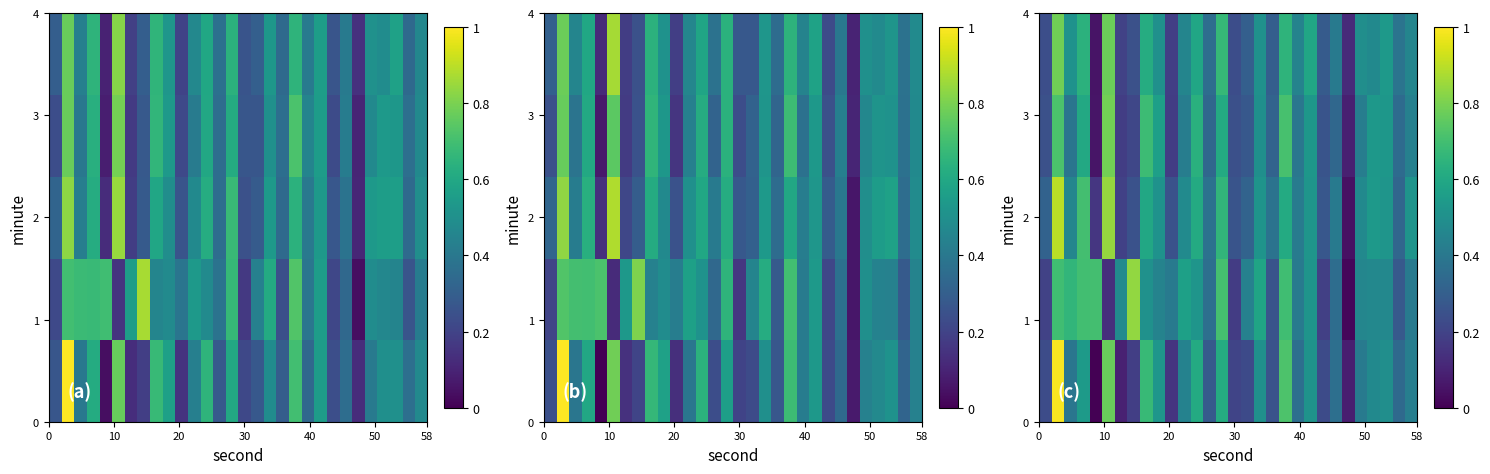

What is the total value across all series at 20?

2.4